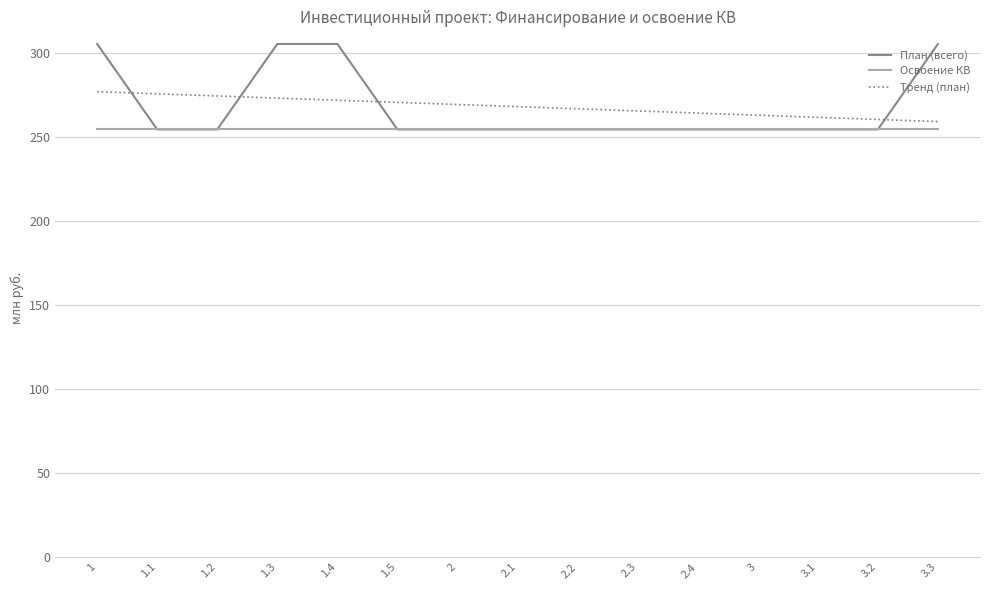

At how many categories does at least one series exceed 294?

4